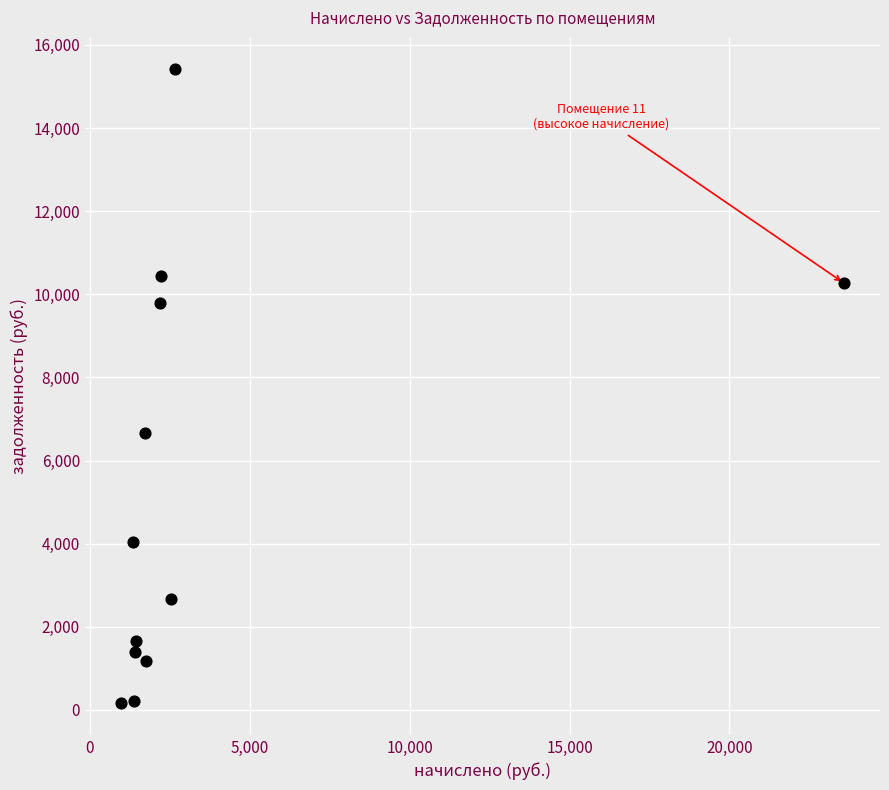

What is the range of X values (max minus min)?

22602.5